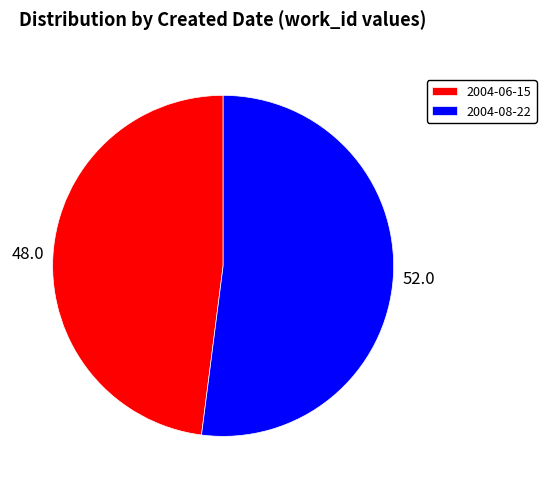

True or false: 2004-06-15 accounts for 33% of the total.

False